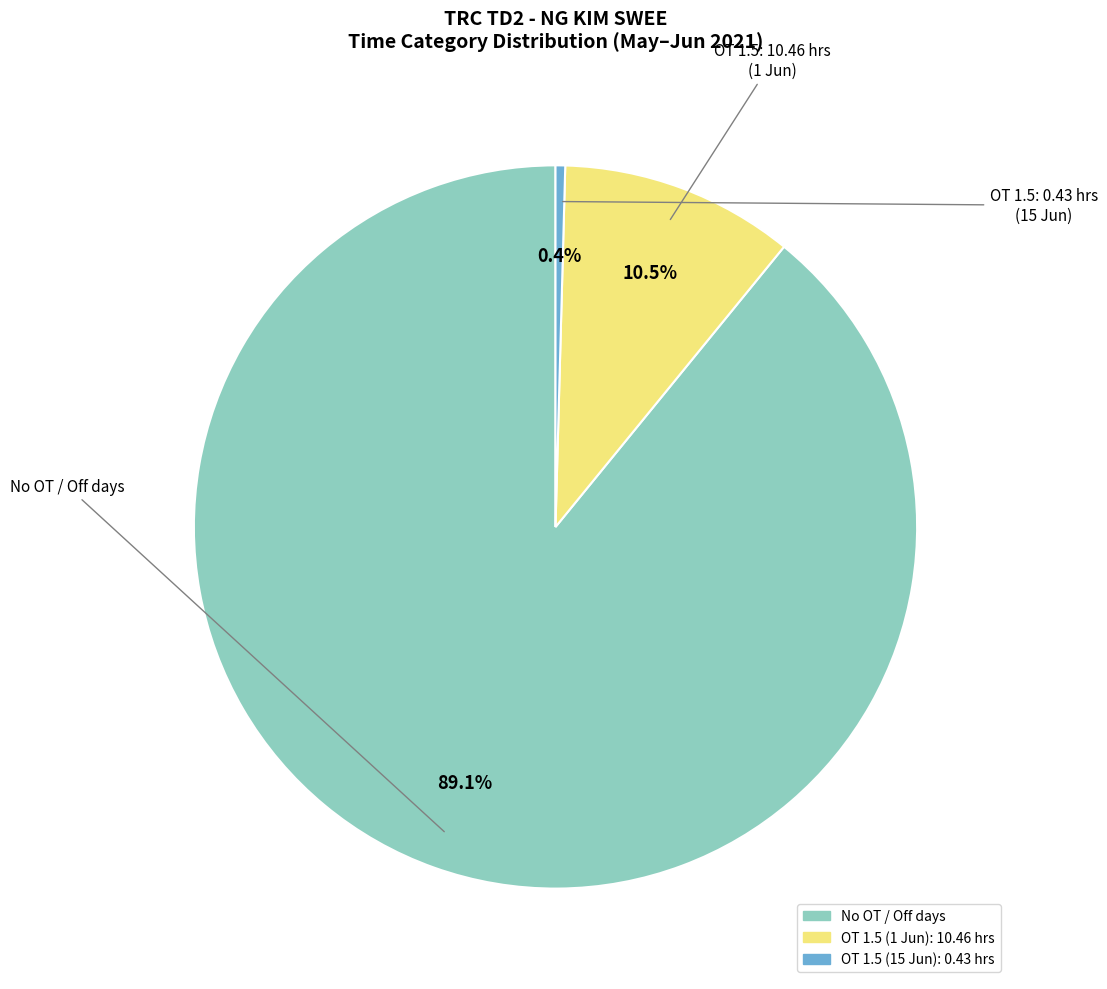

Count the number of slices in the pie.

3